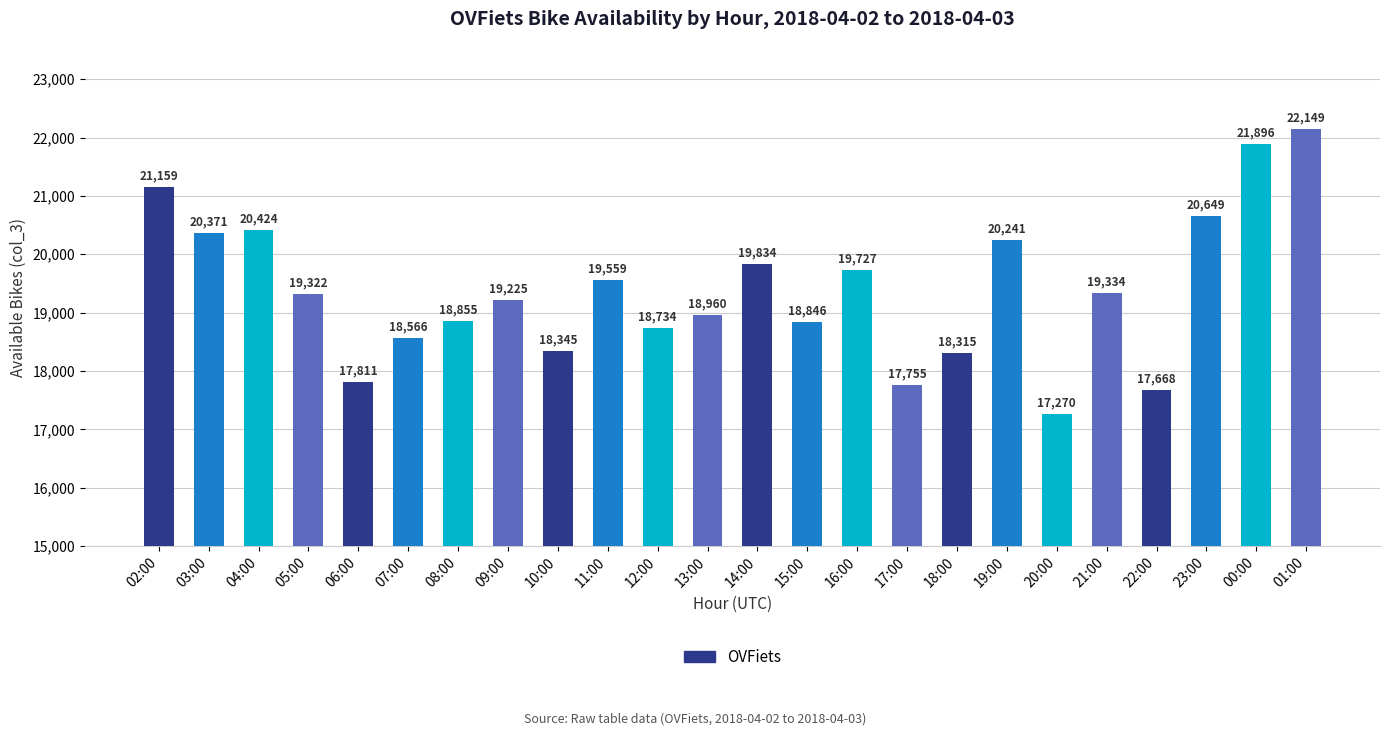

How many categories are shown in the chart?

24